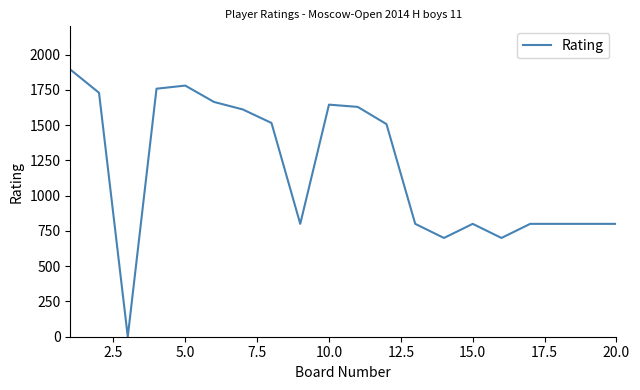

What is the greatest value displayed?

1894